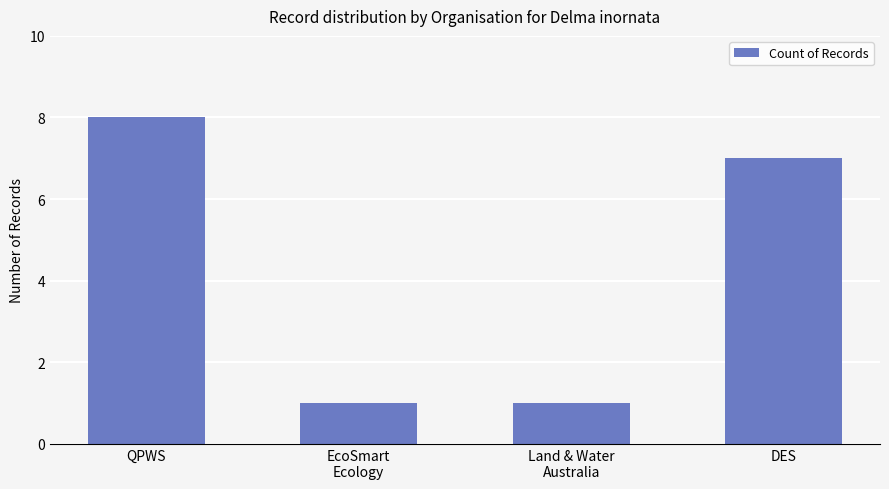

How many data points does each series have?

4